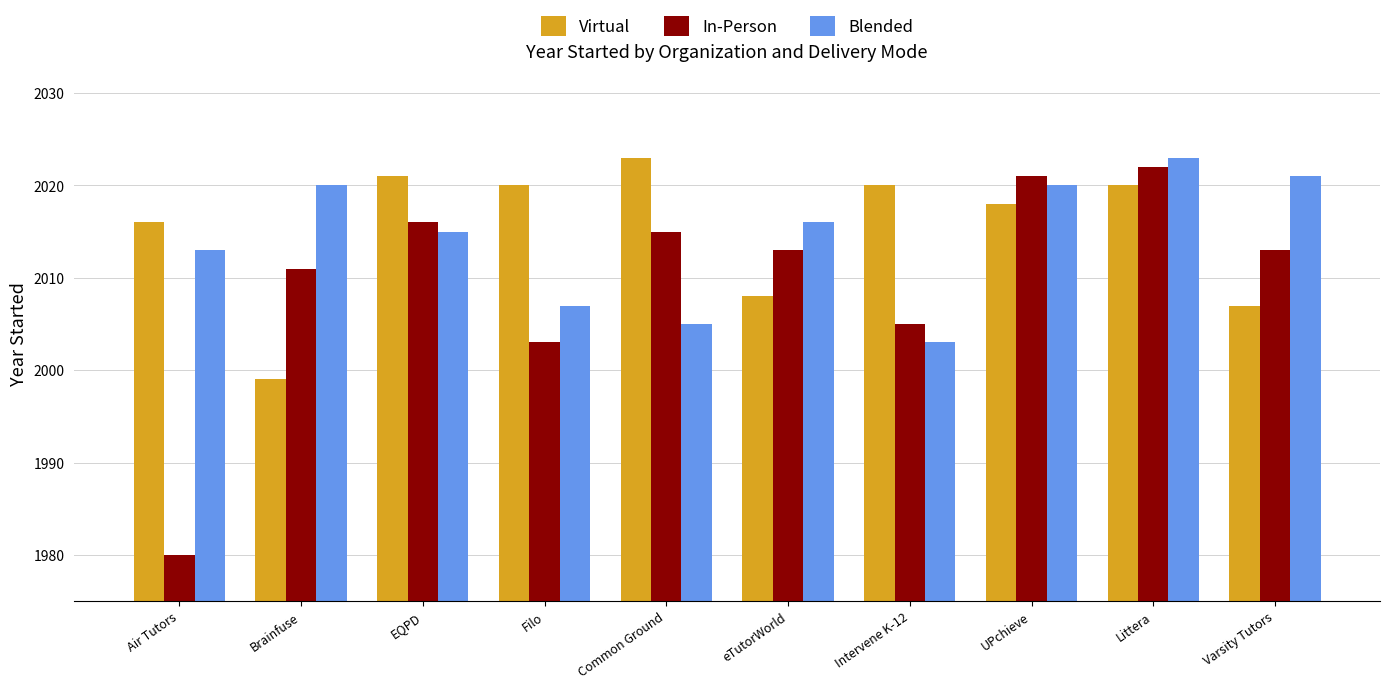

Rank the series at Brainfuse from lowest to highest value.

Virtual, In-Person, Blended